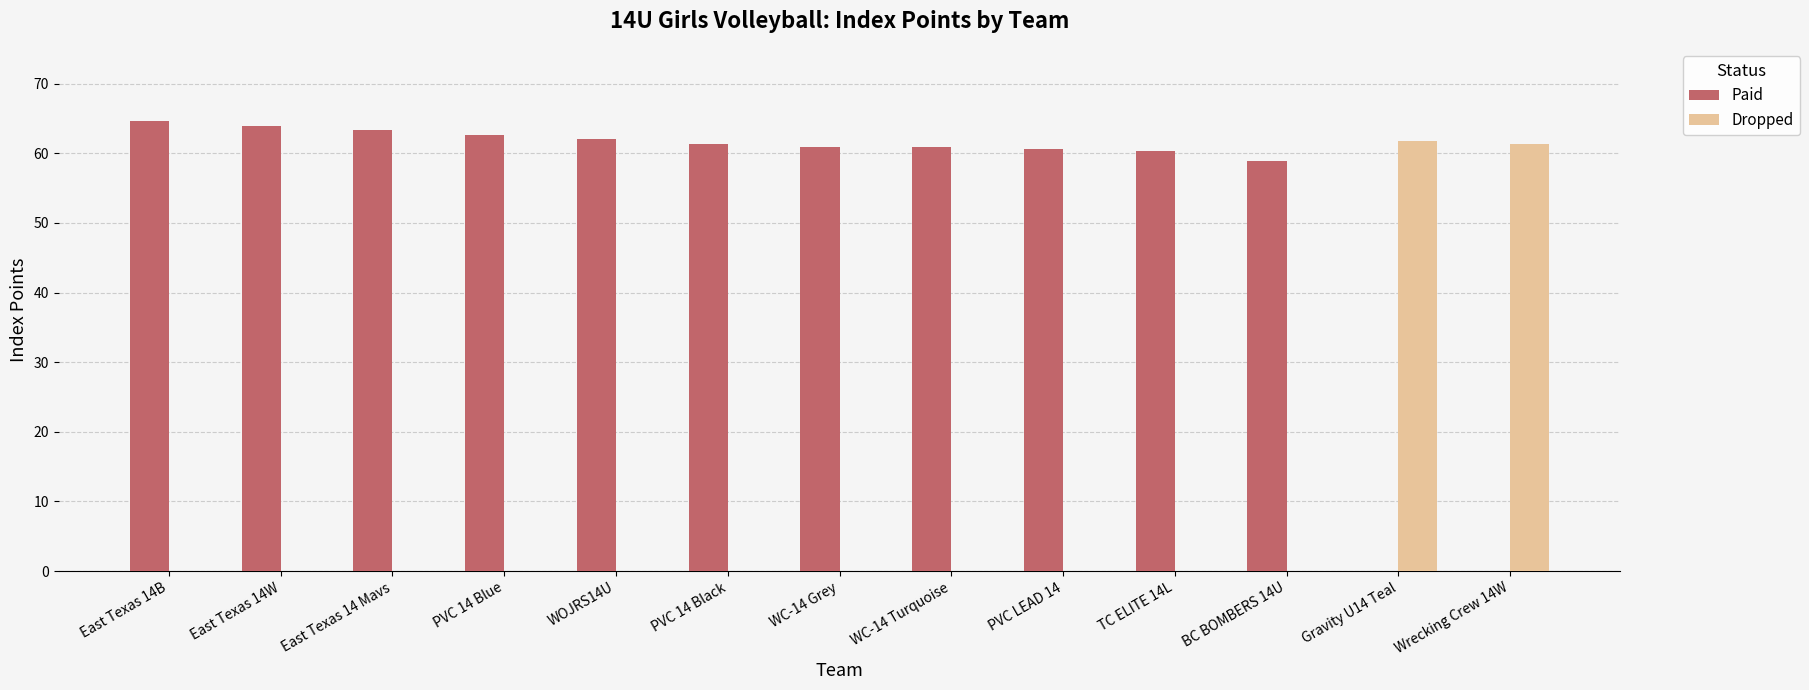

What is the sum of all Paid values?

679.7